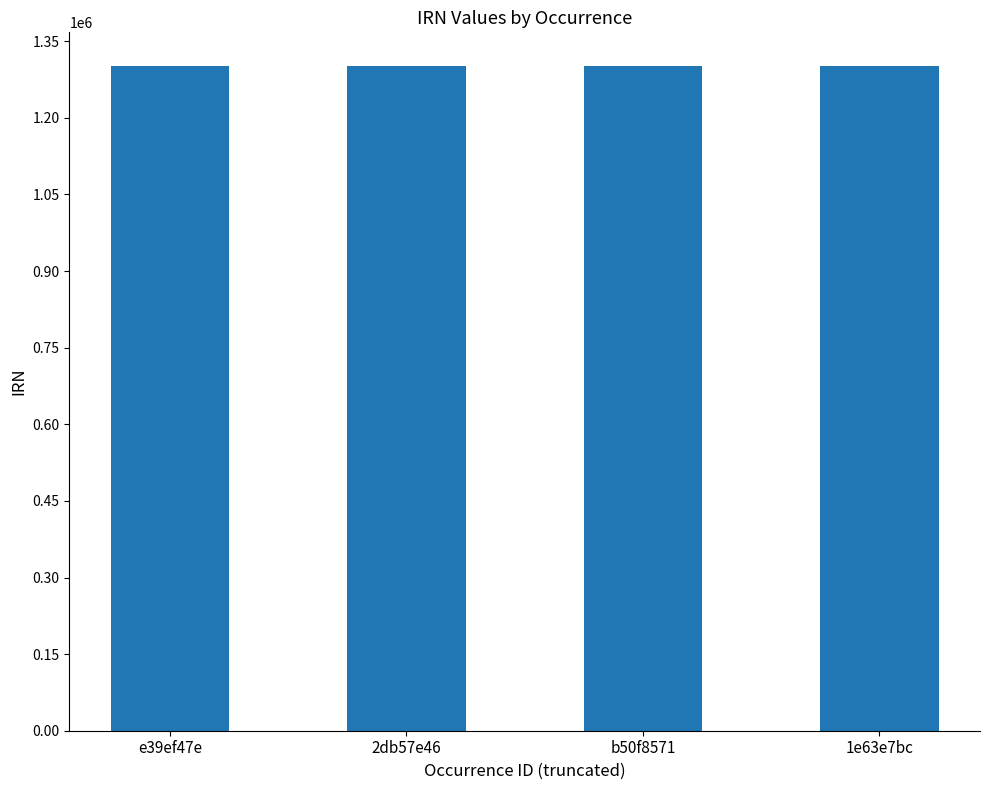

How many bars are there in total?

4